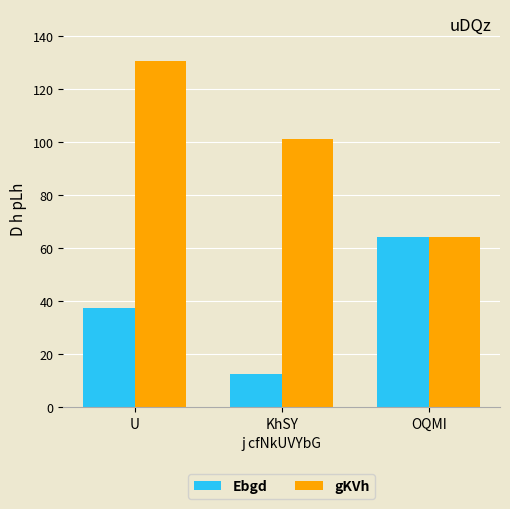

List the labels in order of Ebgd value, smallest first.

KhSY, U, OQMI